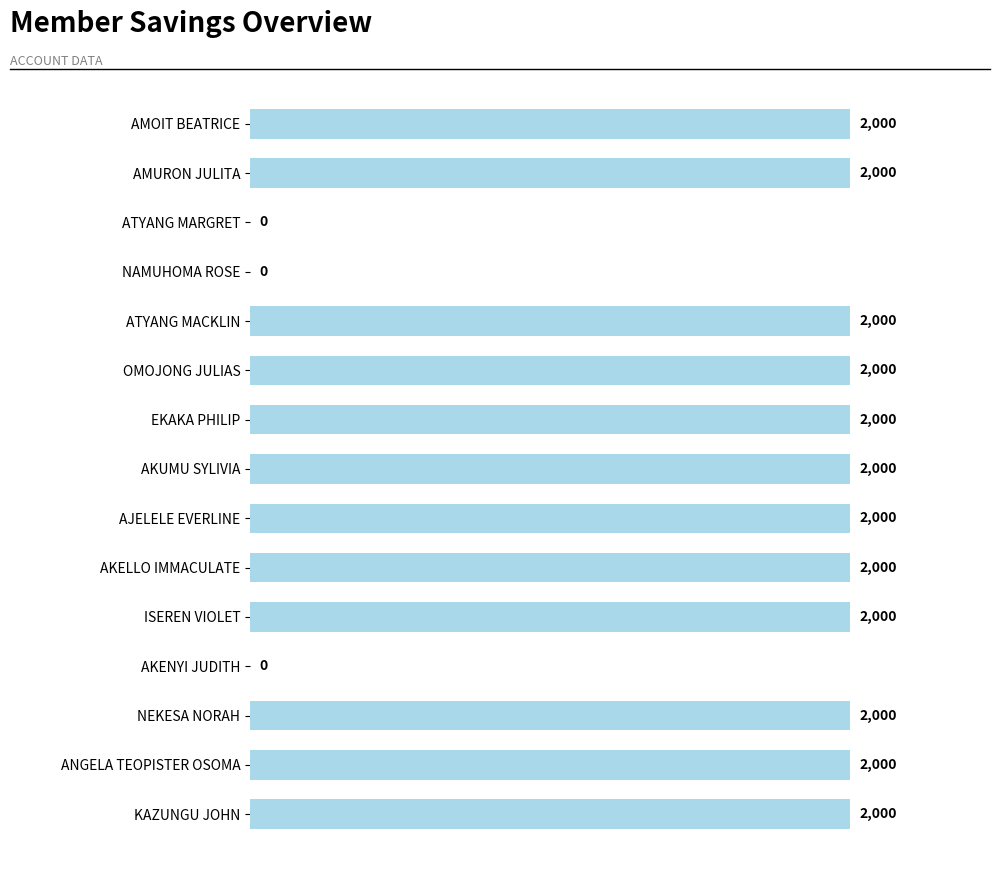

What is the sum of the values at AMURON JULITA and KAZUNGU JOHN?

4000